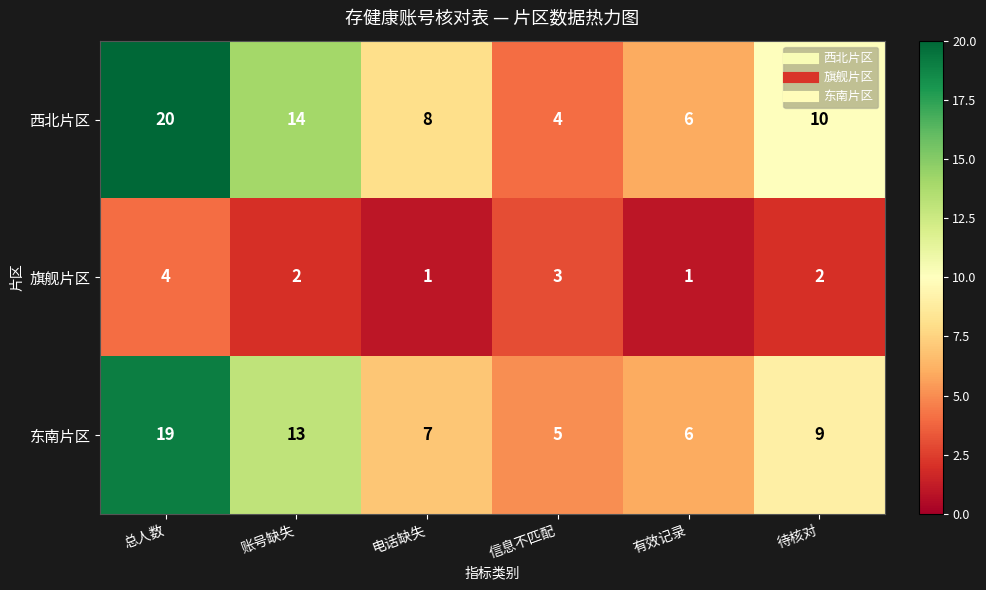

What is the difference between the maximum and minimum values in the 旗舰片区 series?

3